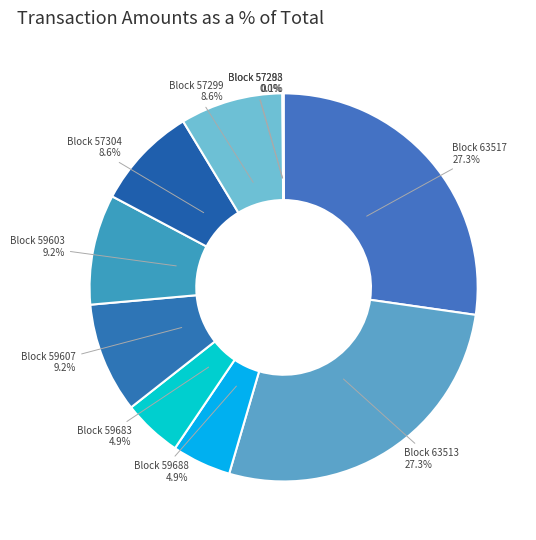

Does Block 59683 account for over 50% of the chart?

No